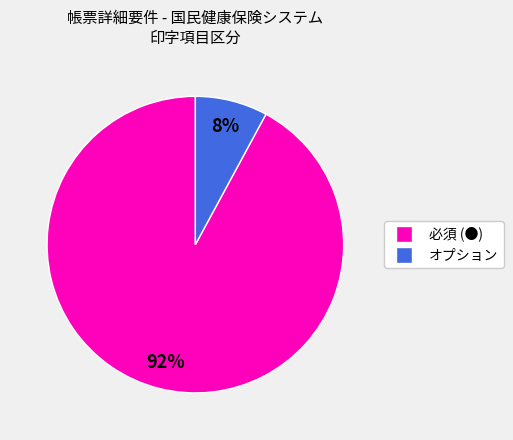

Is it true that オプション is 18% of the pie?

False